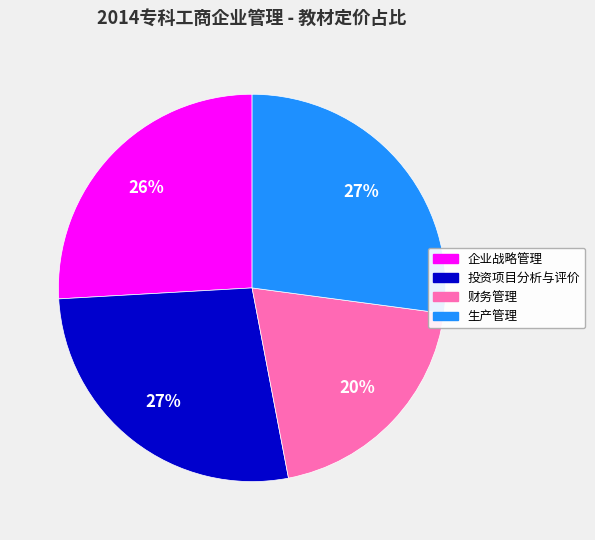

To the nearest percent, what percentage of the pie is 投资项目分析与评价?

27%